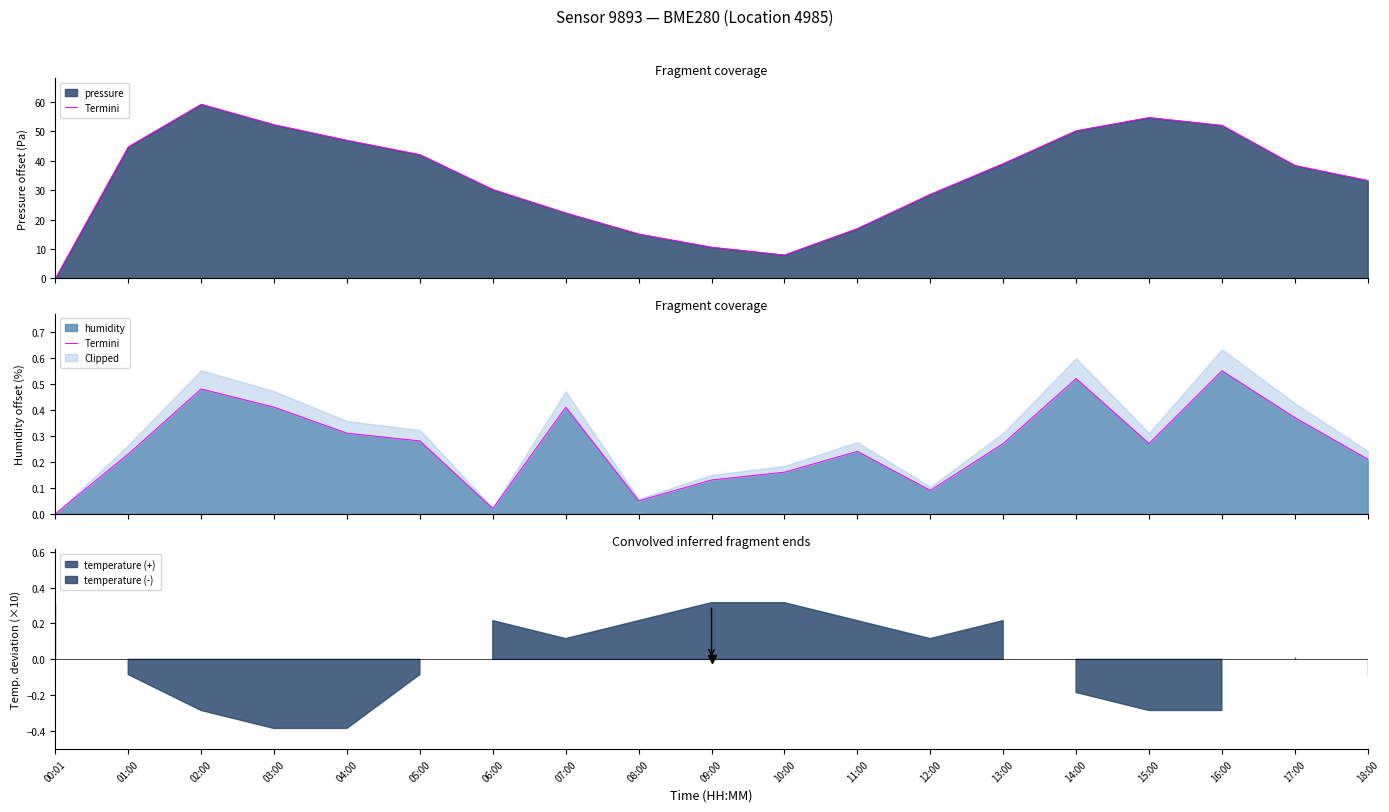

Is it true that the value at 12:00 is 0.1?

False